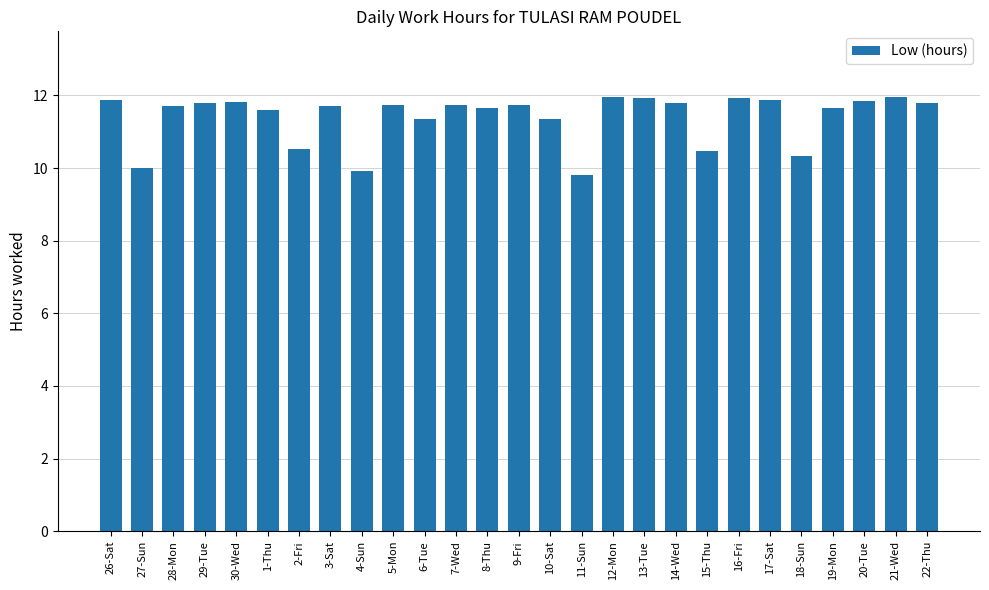

Which has a higher value, 13-Tue or 18-Sun?

13-Tue